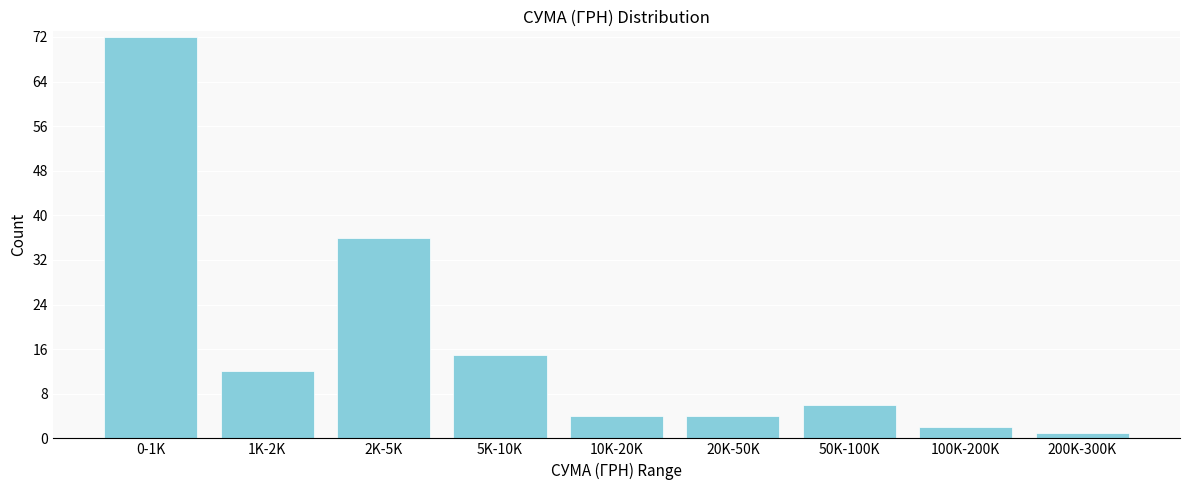

Reading left to right, extract all data points from this chart.

0-1K=72	1K-2K=12	2K-5K=36	5K-10K=15	10K-20K=4	20K-50K=4	50K-100K=6	100K-200K=2	200K-300K=1